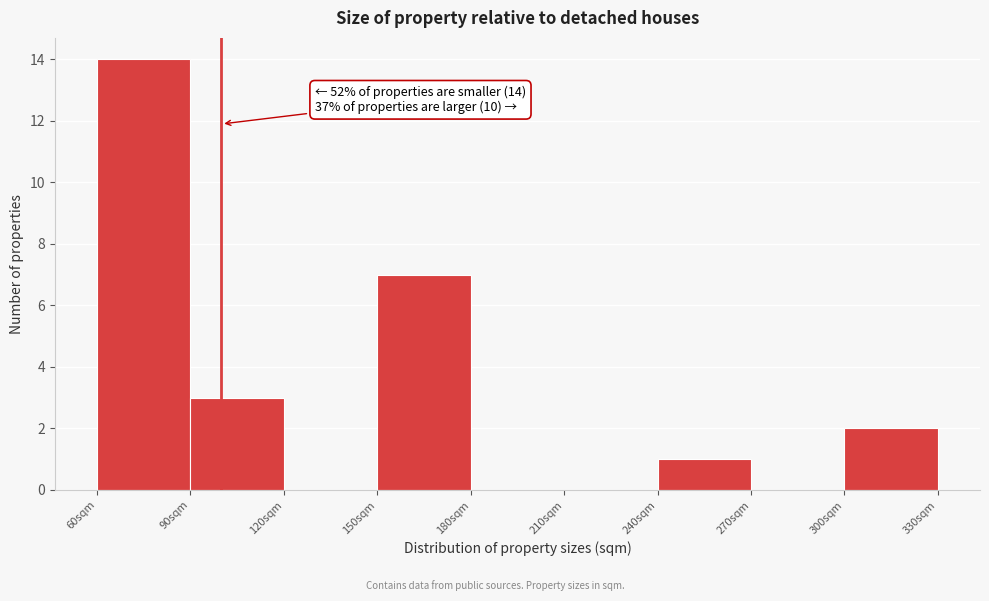

Over which range of the x-axis is the bar tallest?

60 to 90